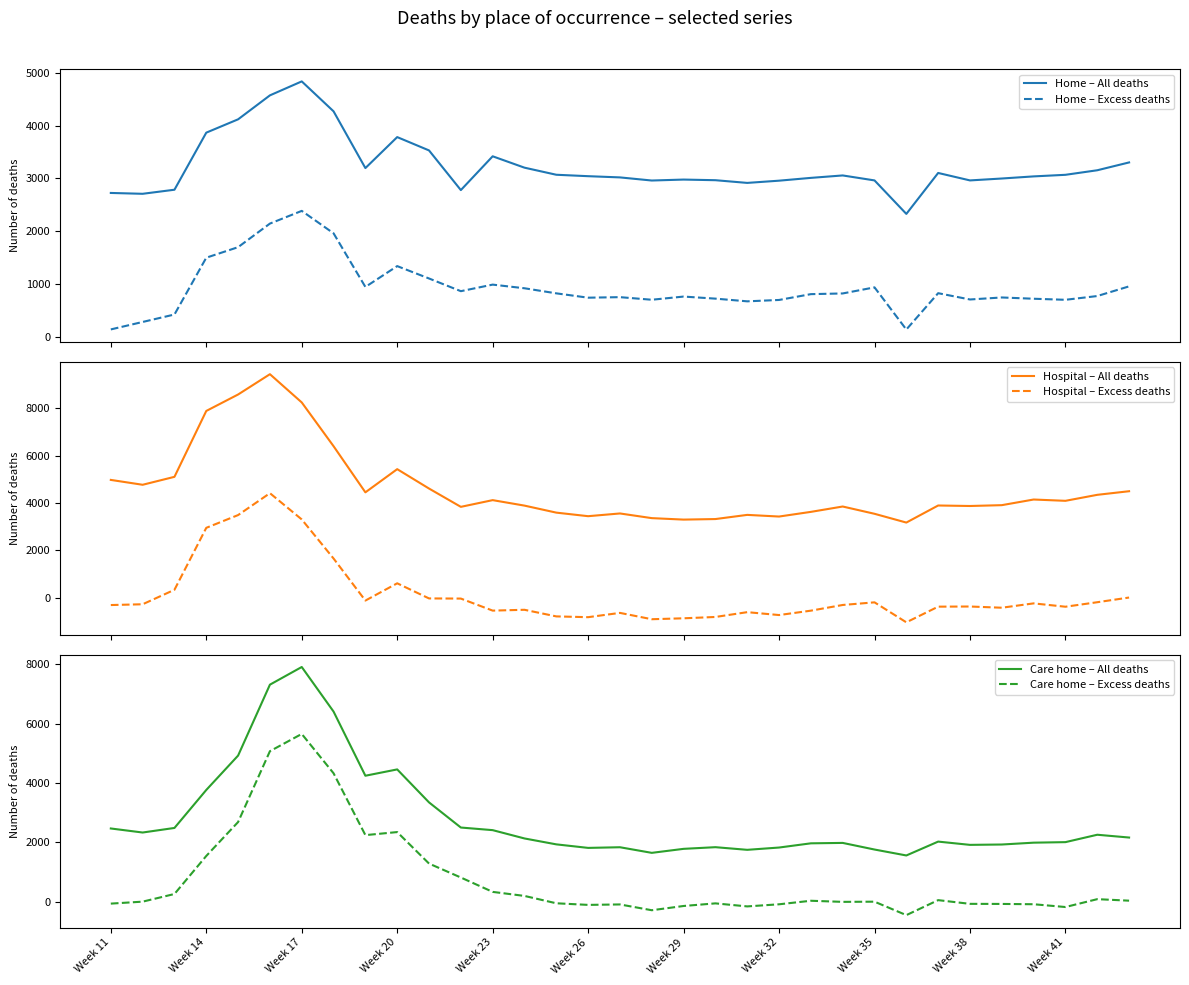

True or false: Home – All deaths and Home – Excess deaths intersect in this chart.

False